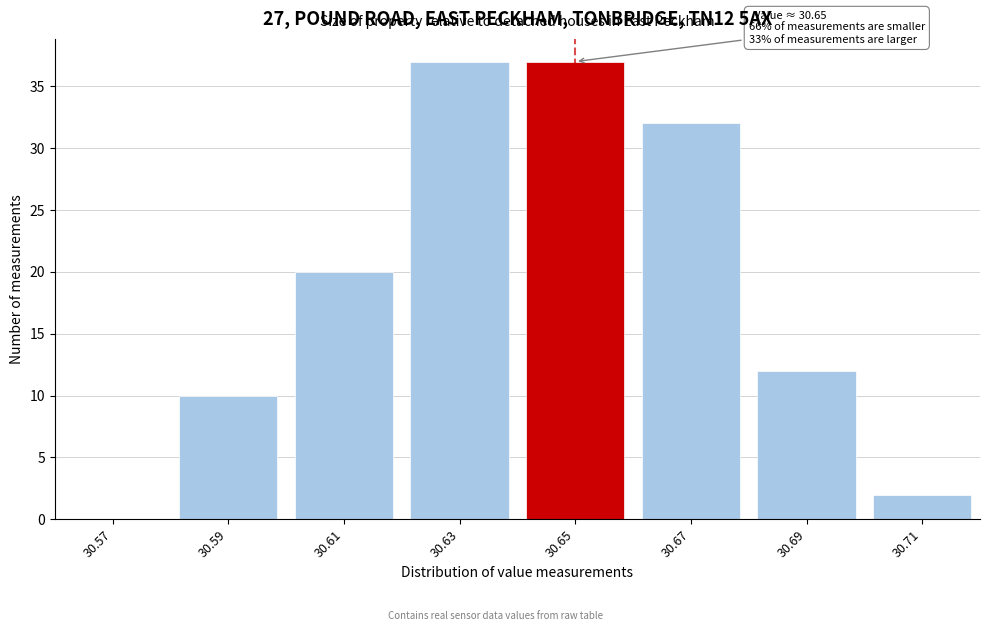

Reading left to right, transcribe all the data shown in this chart.

30.57=0	30.59=10	30.61=20	30.63=37	30.65=37	30.67=32	30.69=12	30.71=2